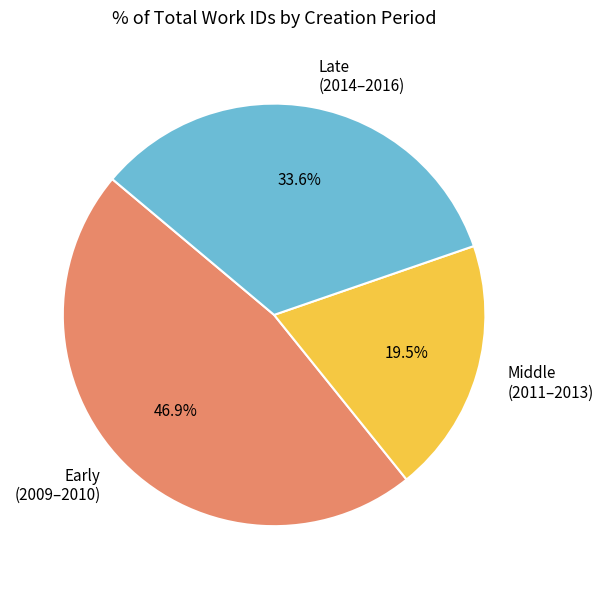

What is the ratio of the value at Late (2014–2016) to the value at Early (2009–2010)?

0.7